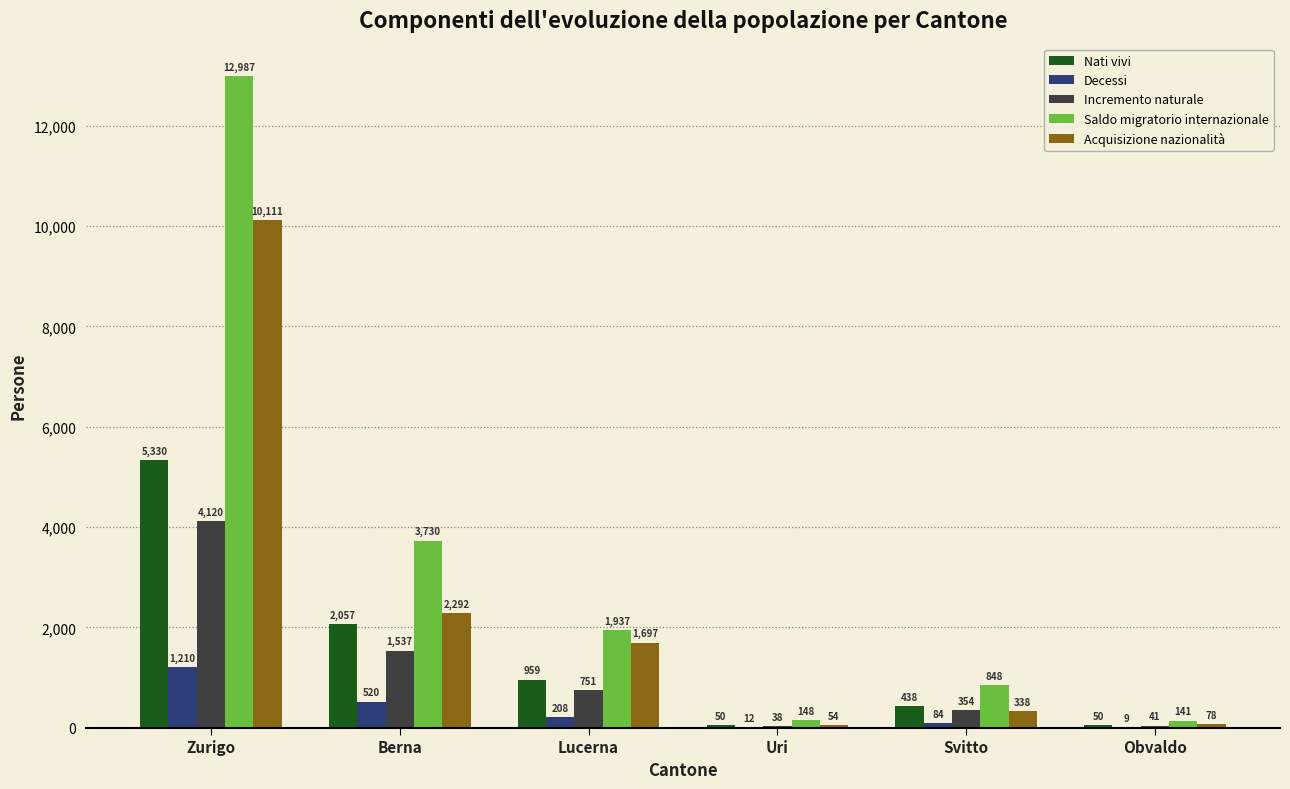

Between Berna and Obvaldo, which series saw the biggest shift?

Saldo migratorio internazionale